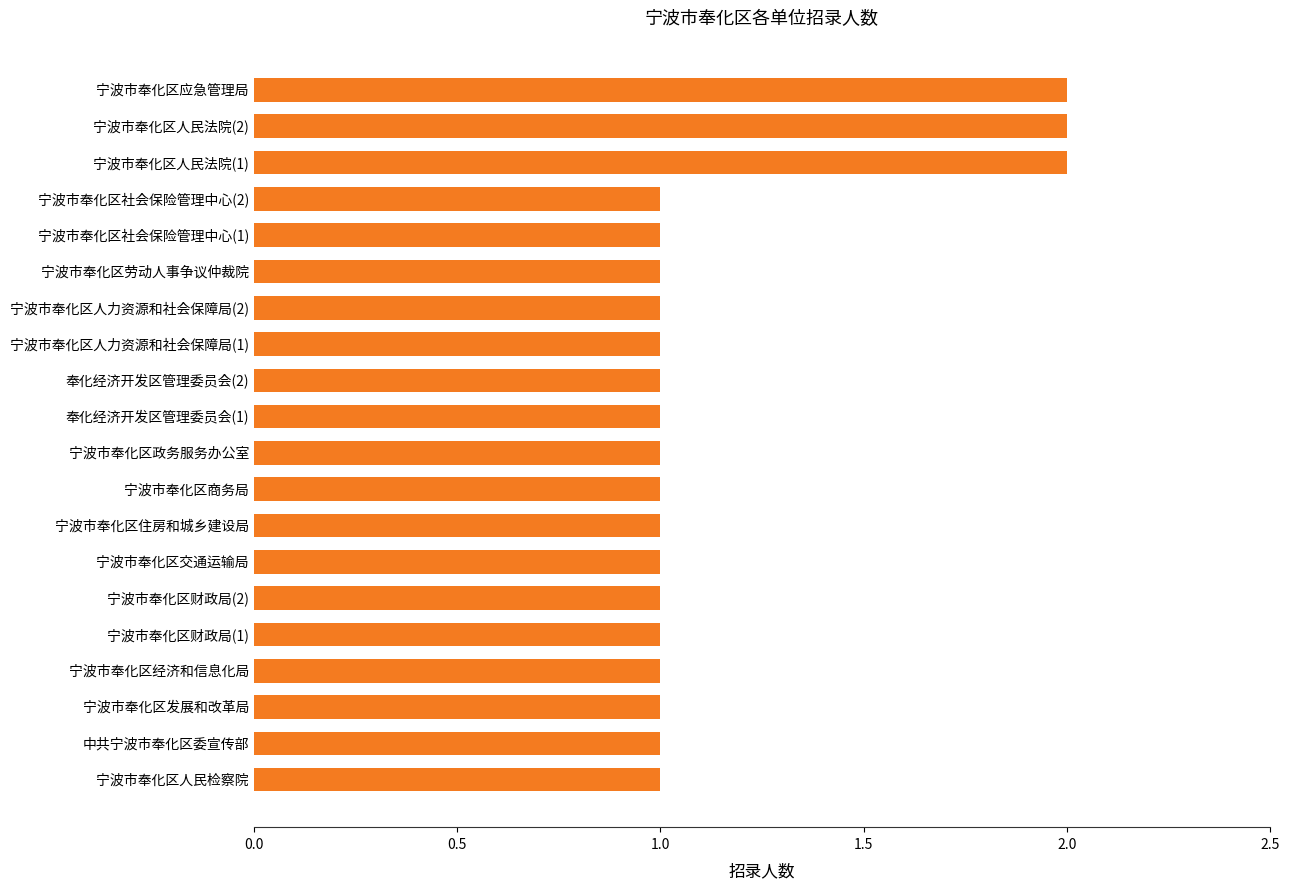

The value at 宁波市奉化区社会保险管理中心(2) is 1. True or false?

True